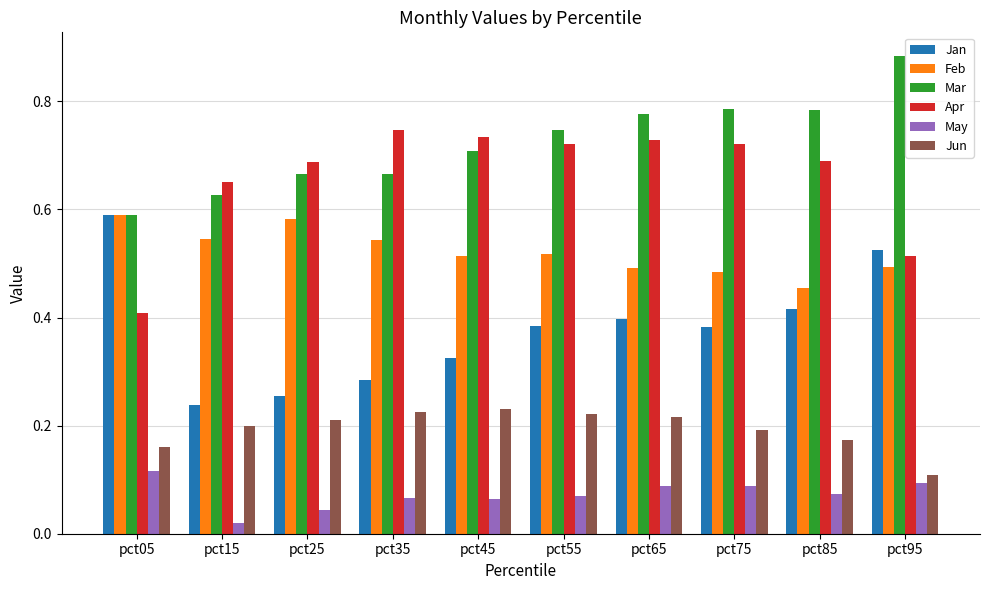

At which category does the chart reach its peak across all series?

pct95